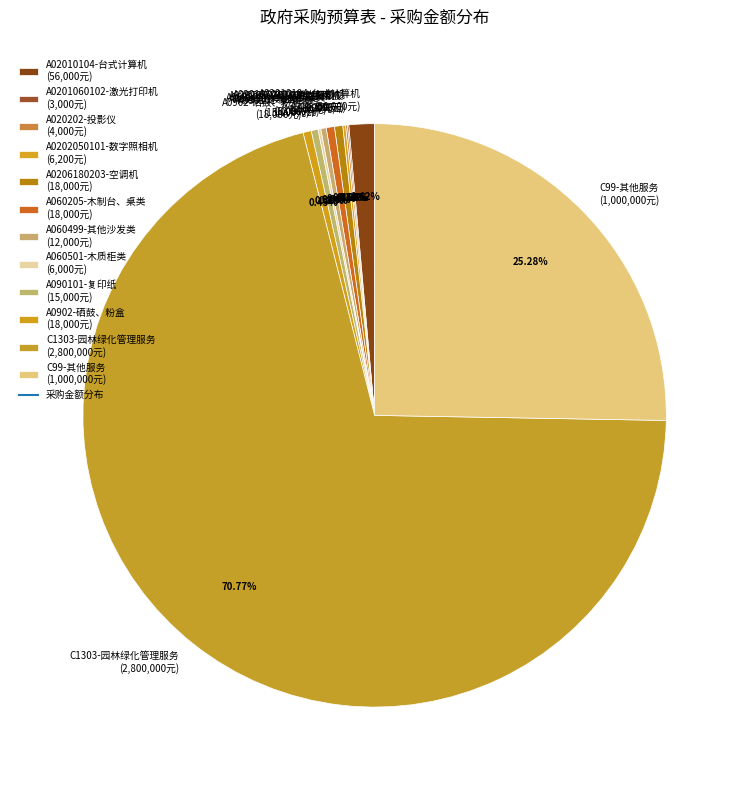

How much of the chart is everything except A02010104-台式计算机?

98.6%